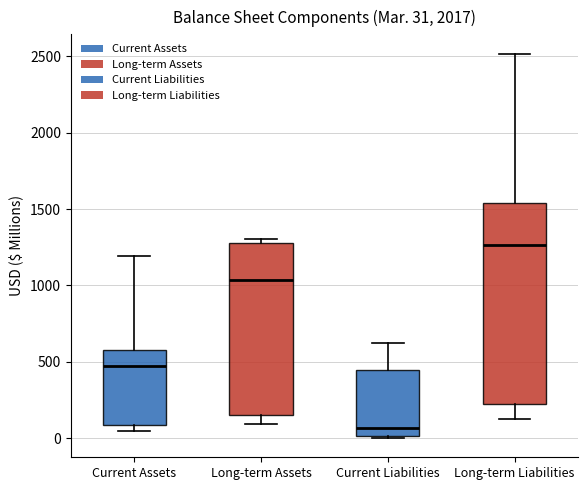

Which box's median line is the highest?

Long-term Liabilities